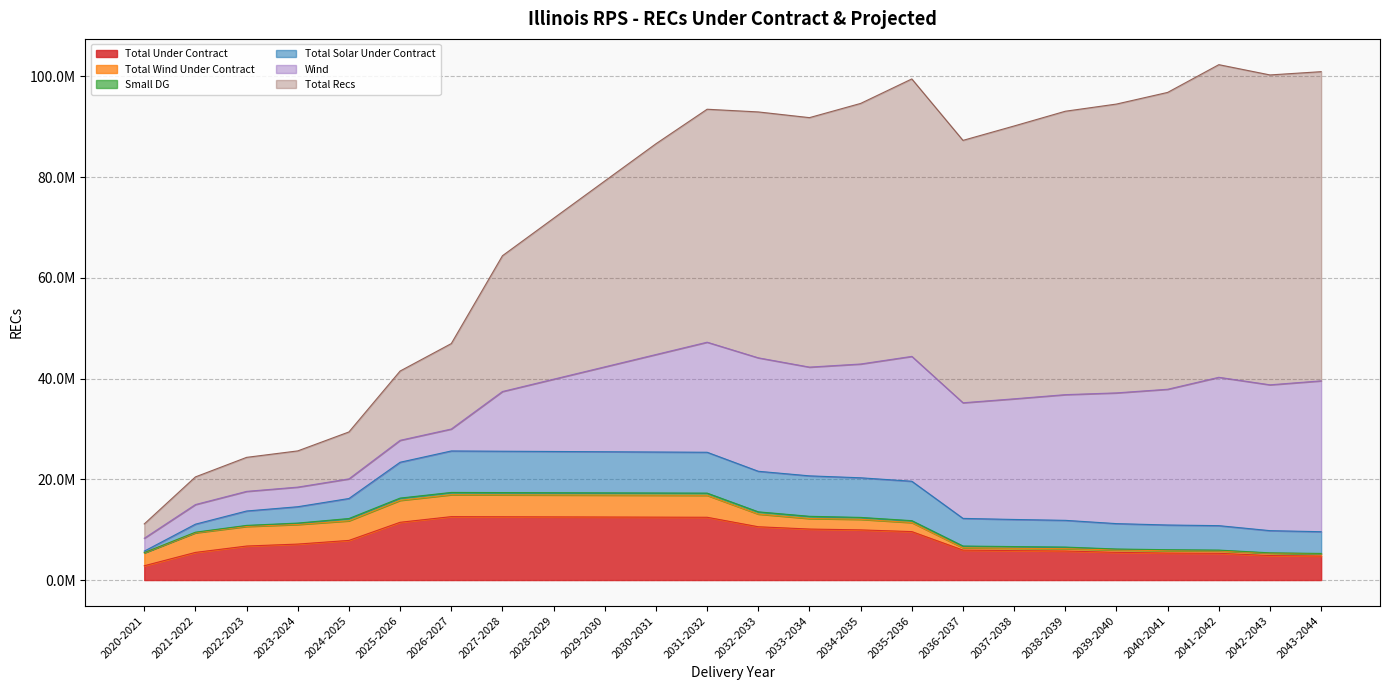

Between which two adjacent categories do Total Solar Under Contract and Wind first intersect?

2023-2024 and 2024-2025